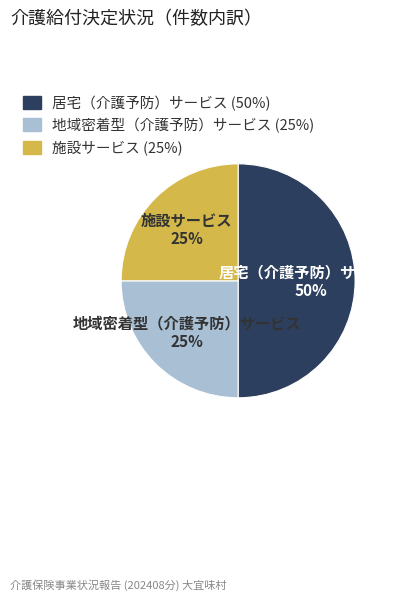

To the nearest percent, what portion does 施設サービス represent?

25%